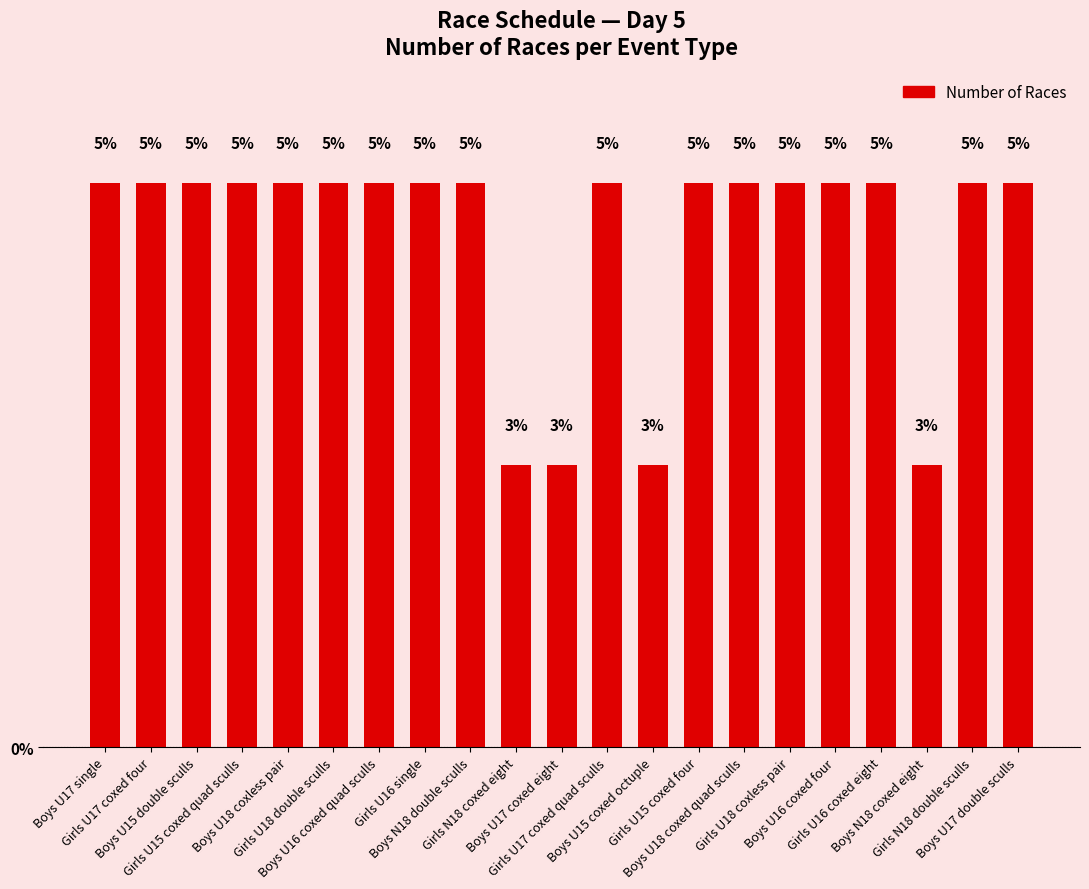

What is the difference between the maximum and minimum values?

2.6